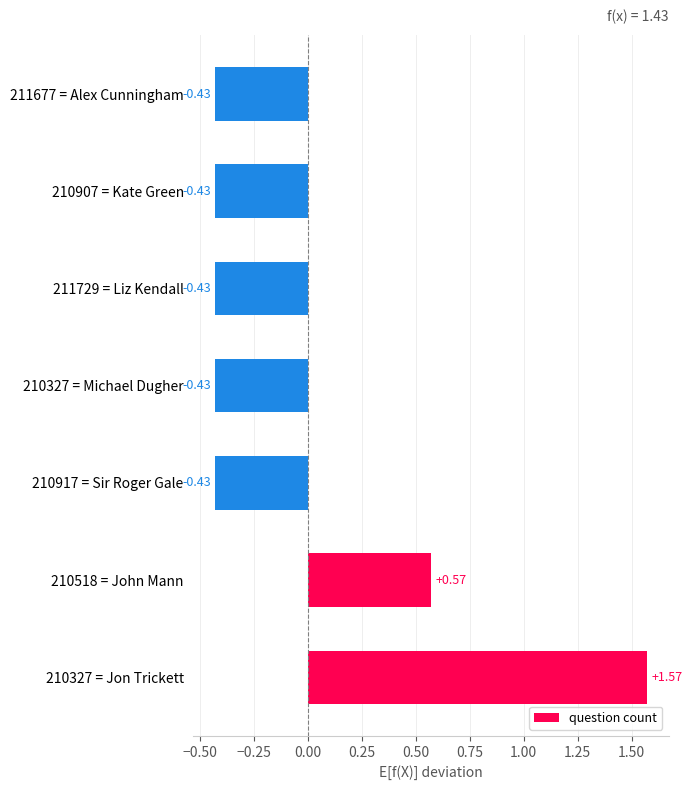

What is the change in value from 210518 = John Mann to 210907 = Kate Green?

-1.0